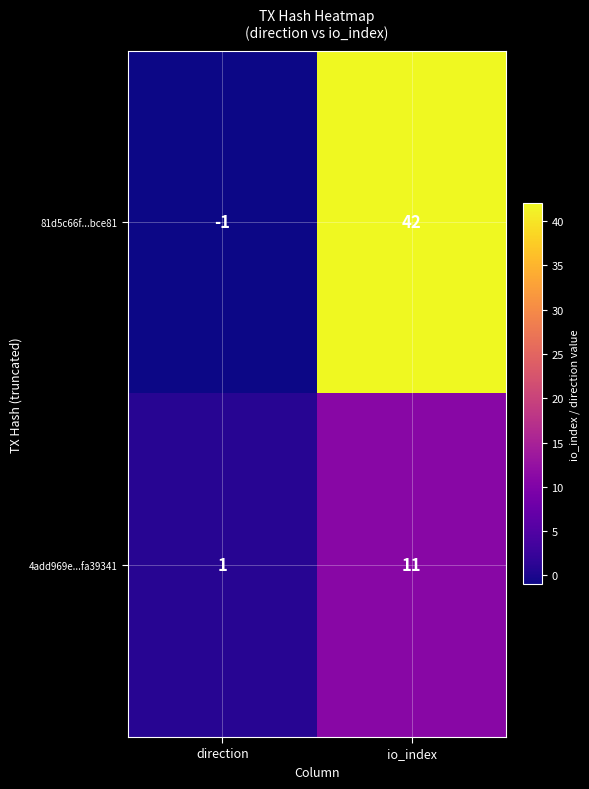

Which category has the highest value across all series?

io_index